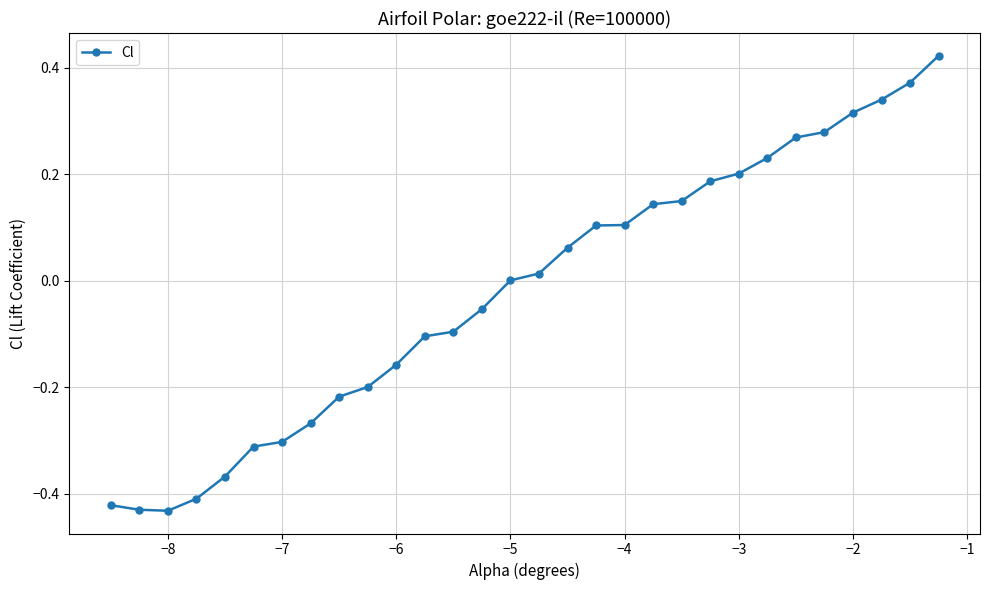

True or false: the data has more than 2 interior local peaks.

False